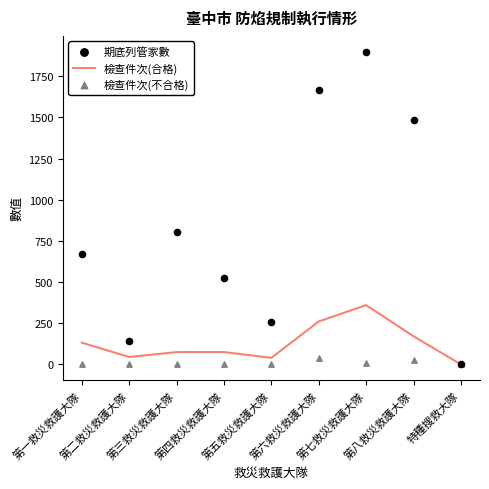

At which category is the sum across all series the highest?

第七救災救護大隊